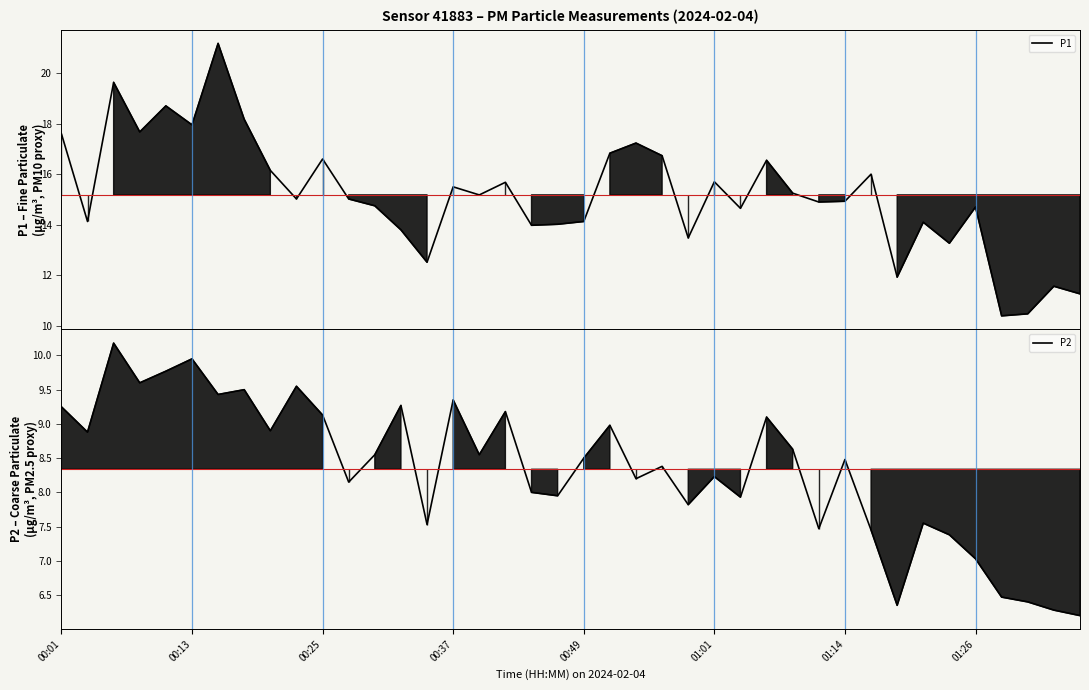

Reading left to right, extract all data points from this chart.

P1: 17.6	14.1	19.6	17.7	18.7	17.9	21.2	18.2	16.1	15.0	16.6	15.0	14.8	13.8	12.5	15.5	15.2	15.7	14.0	14.0	14.1	16.8	17.2	16.7	13.5	15.7	14.7	16.6	15.2	14.9	14.9	16.0	11.9	14.1	13.3	14.7	10.4	10.5	11.6	11.3
P2: 9.2	8.9	10.2	9.6	9.8	9.9	9.4	9.5	8.9	9.6	9.1	8.2	8.6	9.3	7.5	9.3	8.6	9.2	8.0	8.0	8.5	9.0	8.2	8.4	7.8	8.2	7.9	9.1	8.6	7.5	8.5	7.5	6.3	7.5	7.4	7.0	6.5	6.4	6.3	6.2